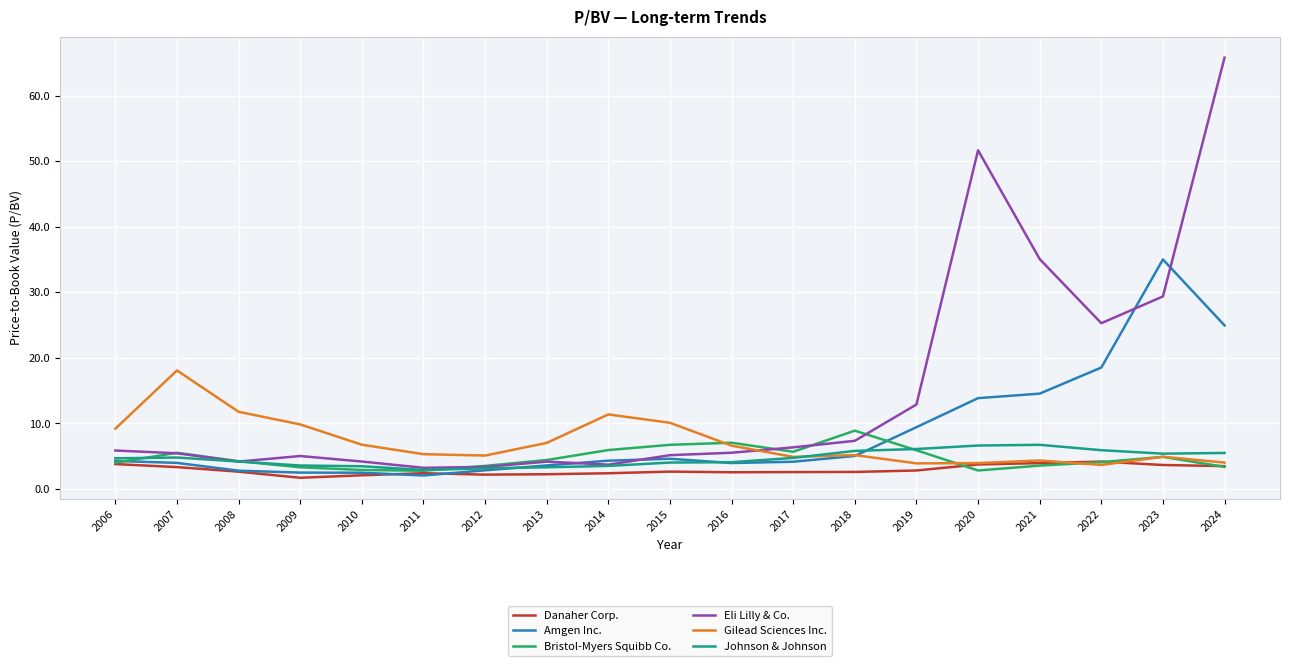

What is the total value across all series at 2022?

61.6